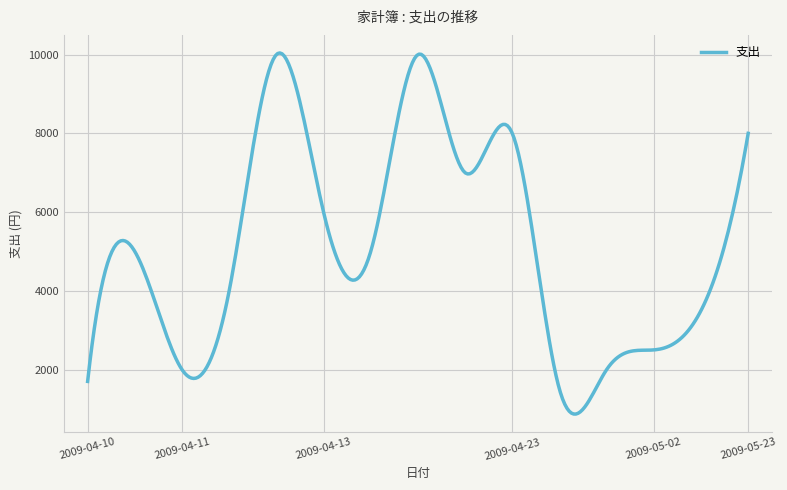

What is the difference between the maximum and minimum values?

9170.8